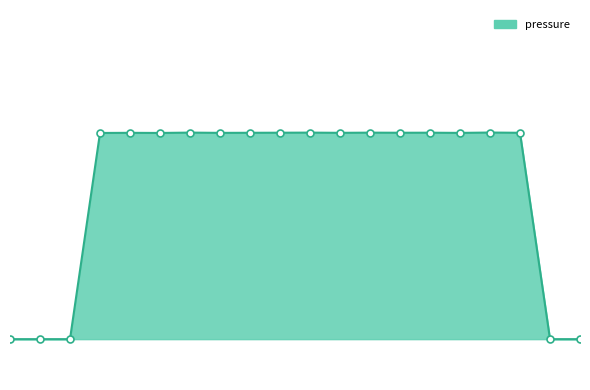

Reading left to right, what are all the values shown in this chart?

72752.2	72752.2	72752.2	97989.7	98006.8	97991.2	98033.0	98001.8	98012.1	98019.7	98031.6	98007.1	98027.8	98015.4	98022.3	97998.6	98041.3	98010.9	72752.2	72752.2